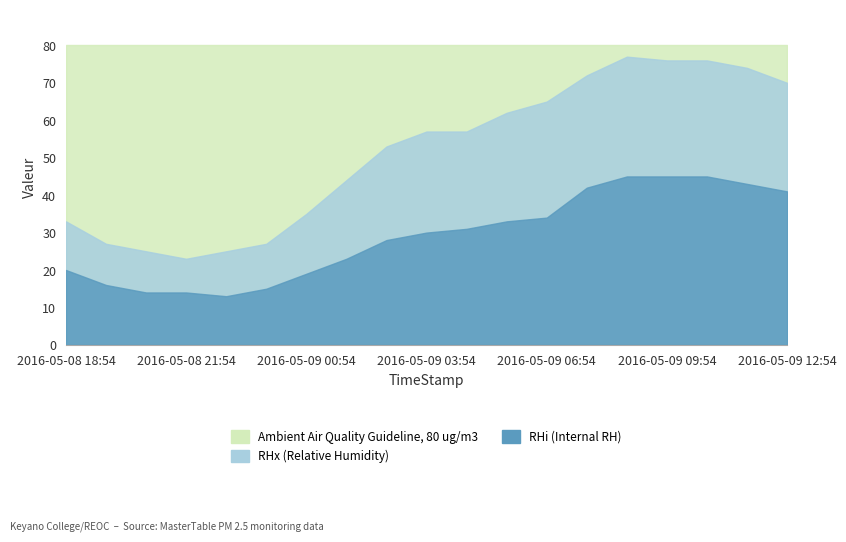

True or false: RHi and Ambient Air Quality Guideline, 80 ug/m3 cross at least once.

False